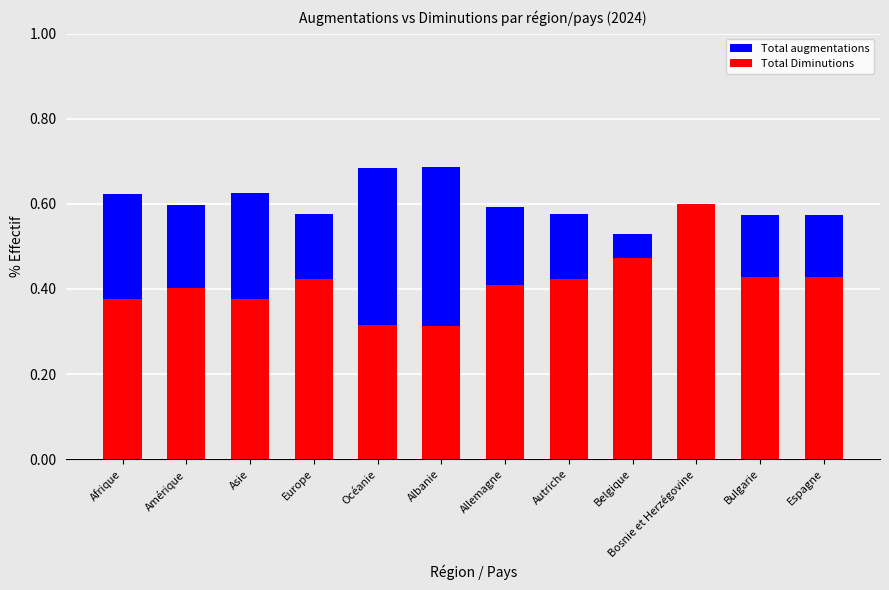

Count the number of categories in the chart.

12